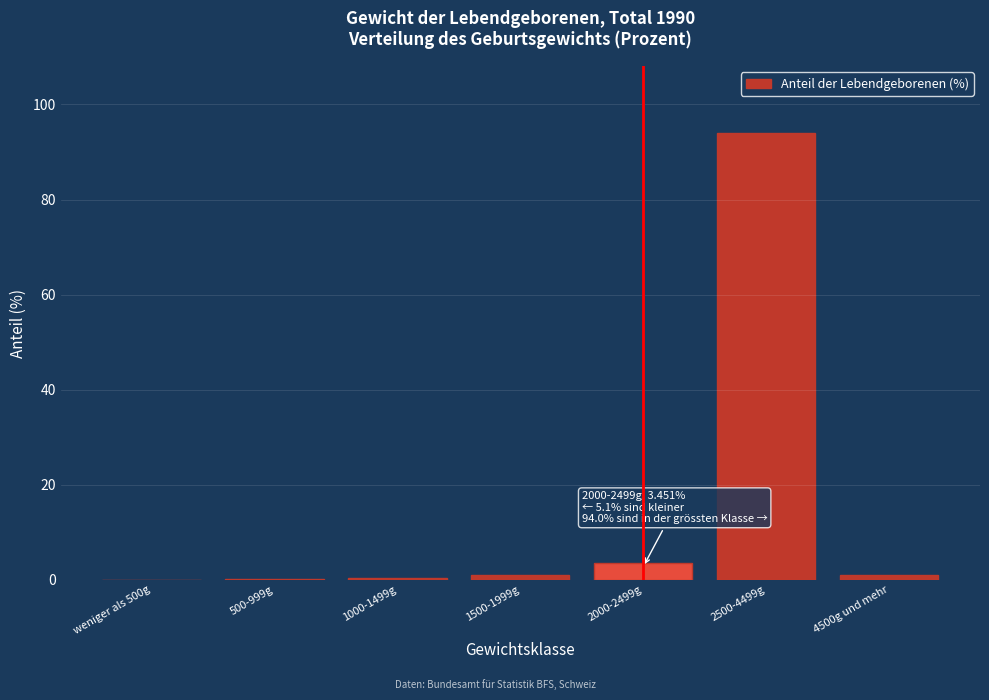

The chart shows a value of 3.5 at 2000-2499g. True or false?

True